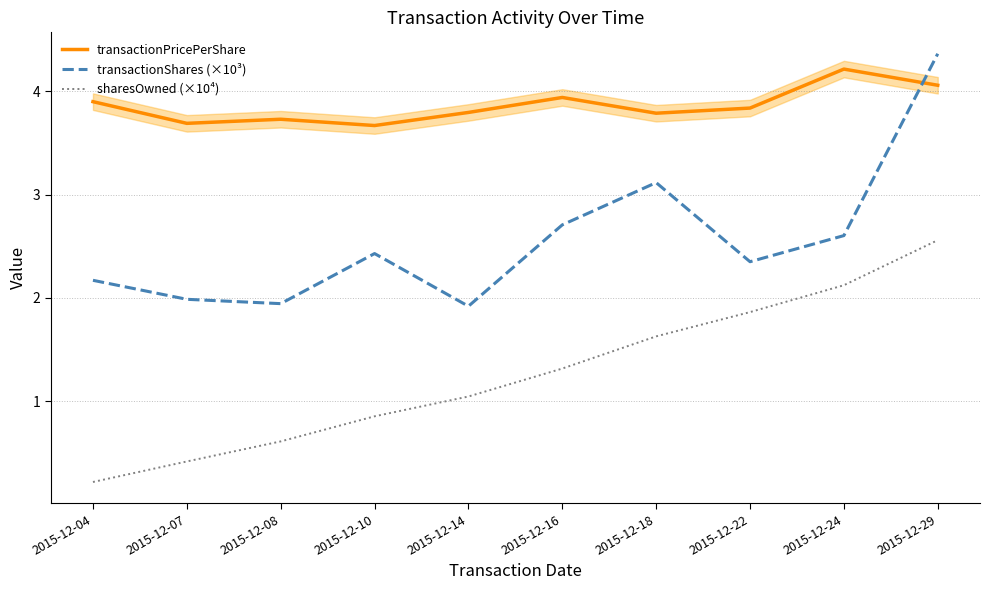

Reading right to left, list all the values displayed in this chart.

transactionPricePerShare: 4.1	4.2	3.8	3.8	3.9	3.8	3.7	3.7	3.7	3.9
transactionShares (×10³): 4.4	2.6	2.4	3.1	2.7	1.9	2.4	1.9	2.0	2.2
sharesOwned (×10⁴): 2.6	2.1	1.9	1.6	1.3	1.0	0.9	0.6	0.4	0.2